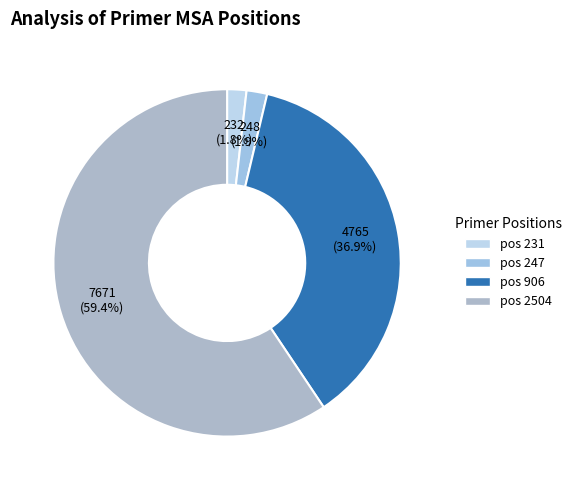

To the nearest percent, what is the average slice percentage?

25%